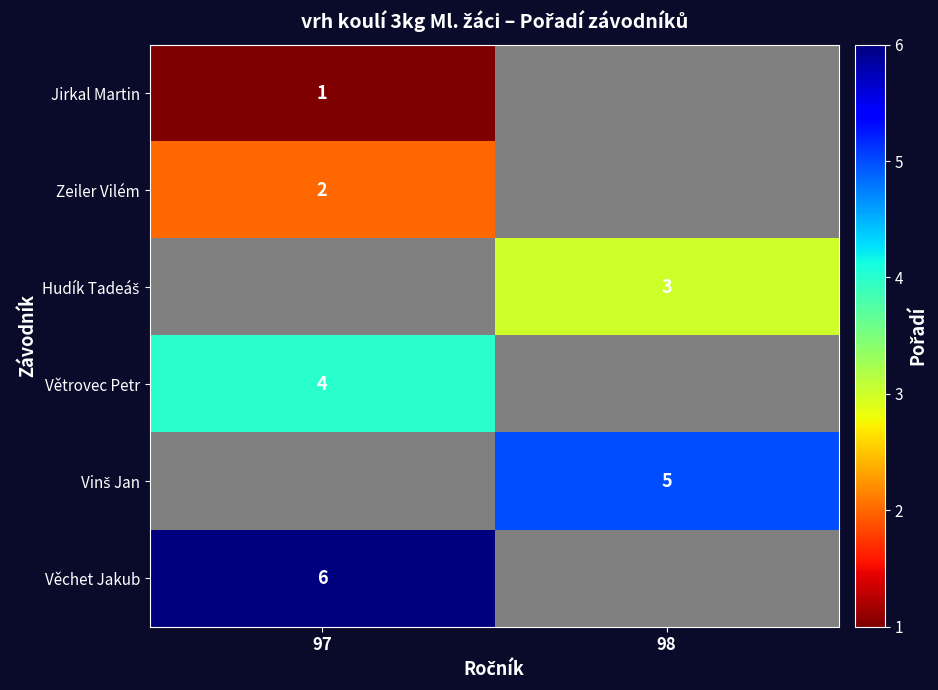

True or false: Větrovec Petr has a value of 4 at 97.

True